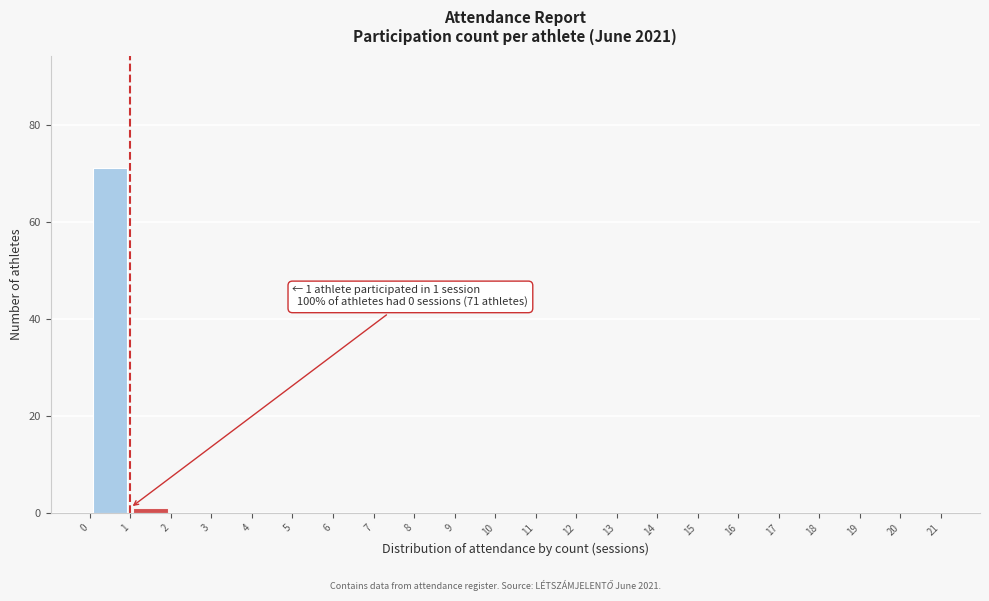

Over which range of the x-axis is the bar tallest?

0 to 1